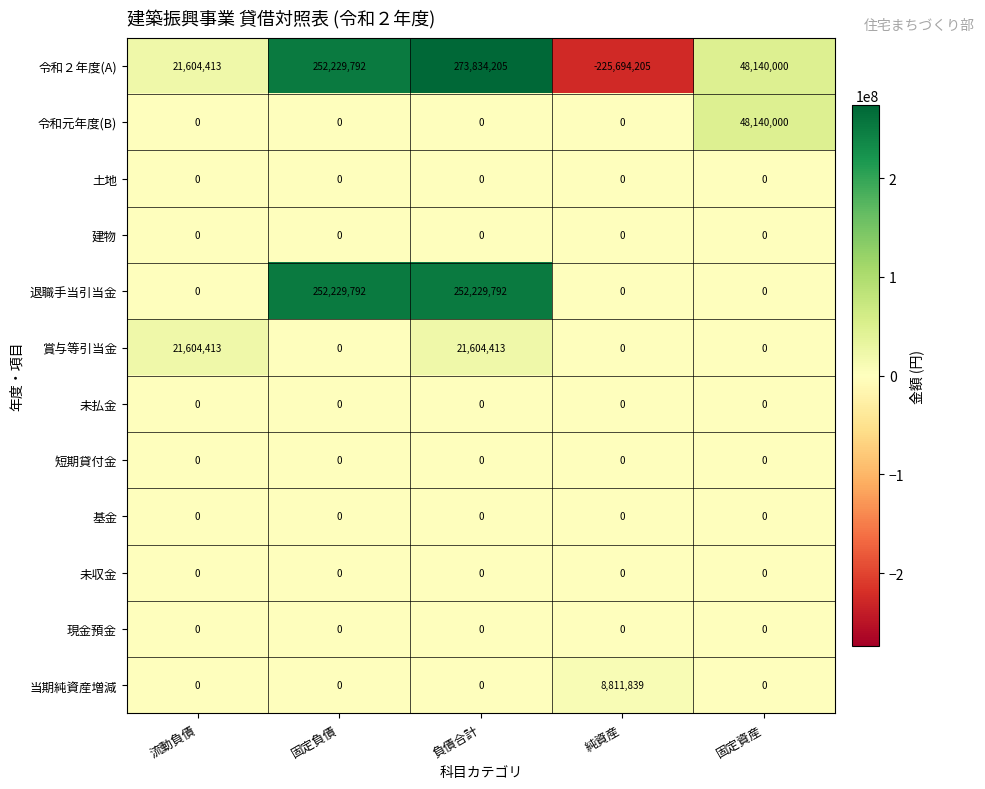

Between 流動負債 and 固定負債, which series saw the biggest shift?

退職手当引当金